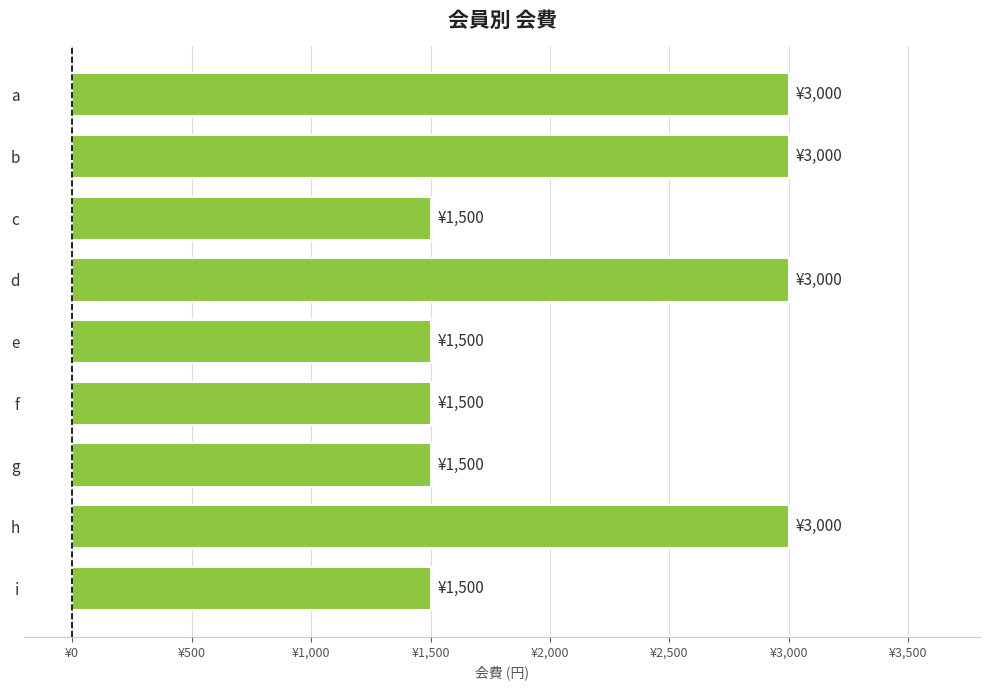

Does the chart contain any negative values?

No